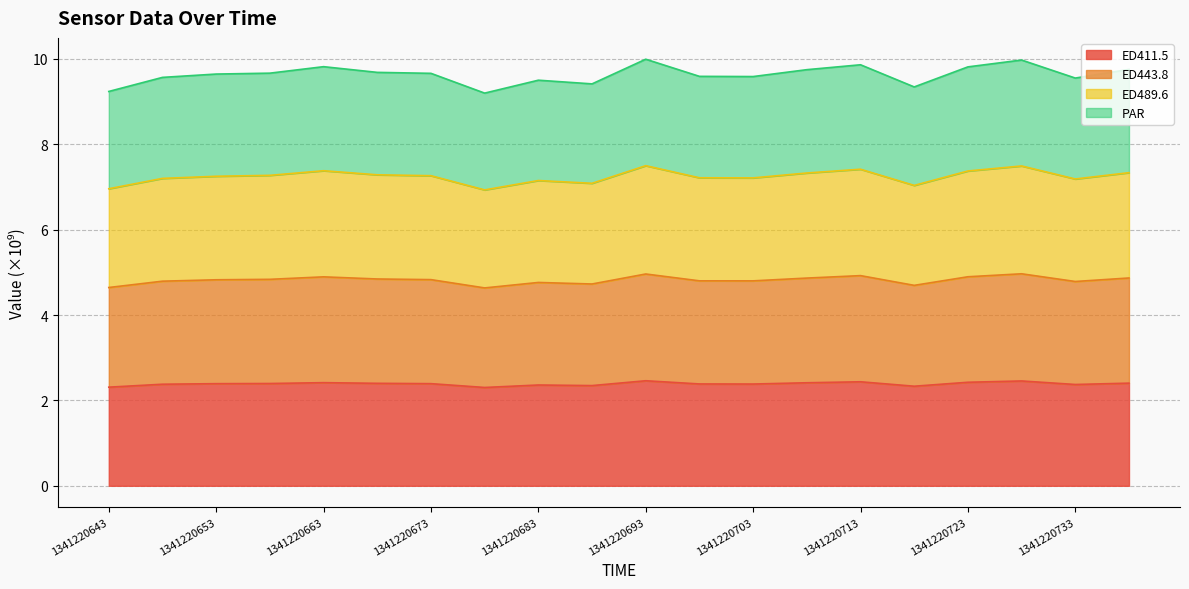

What is the total value across all series at 1341220693?

10.0